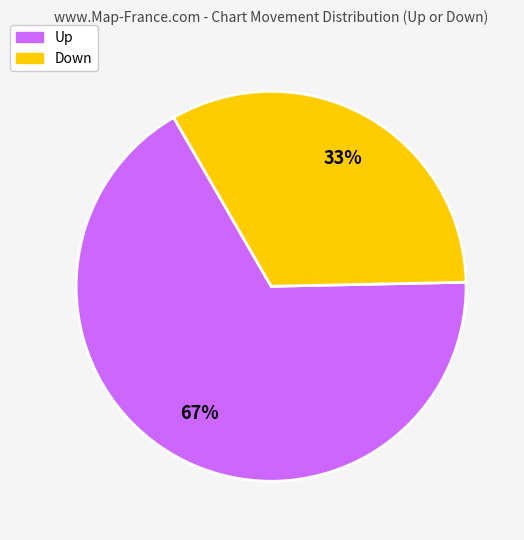

To the nearest percent, what is the average slice percentage?

50%